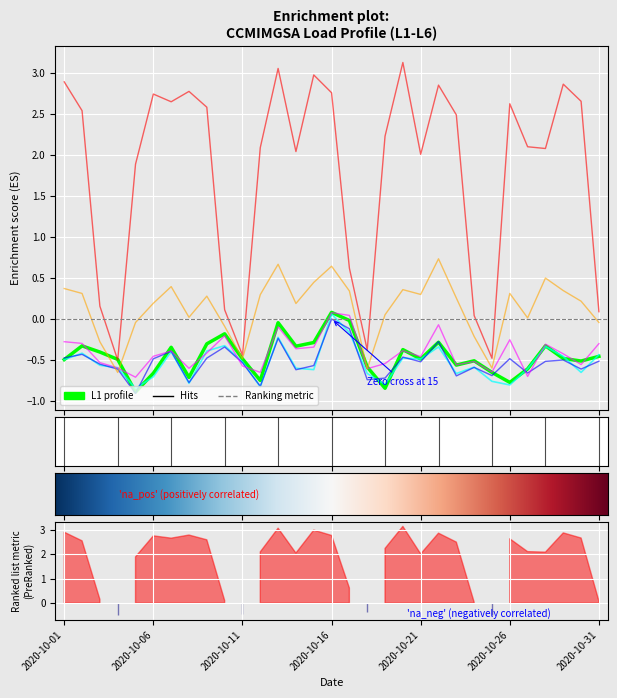

The L2 series shows -0.3 at 2020-10-28. True or false?

True